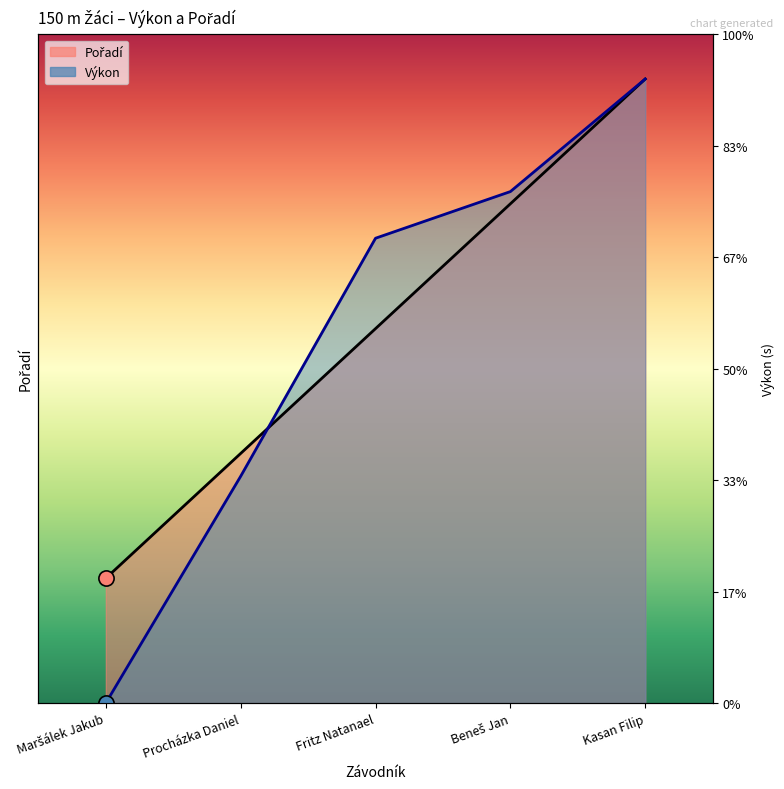

At how many categories does at least one series exceed 10?

4